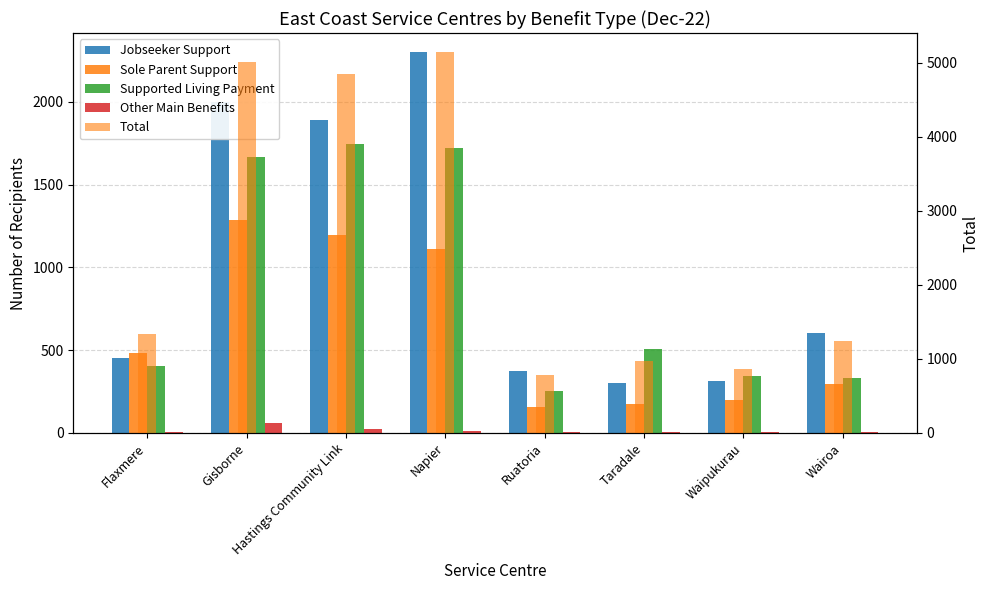

Which has a higher value, Gisborne or Taradale?

Gisborne